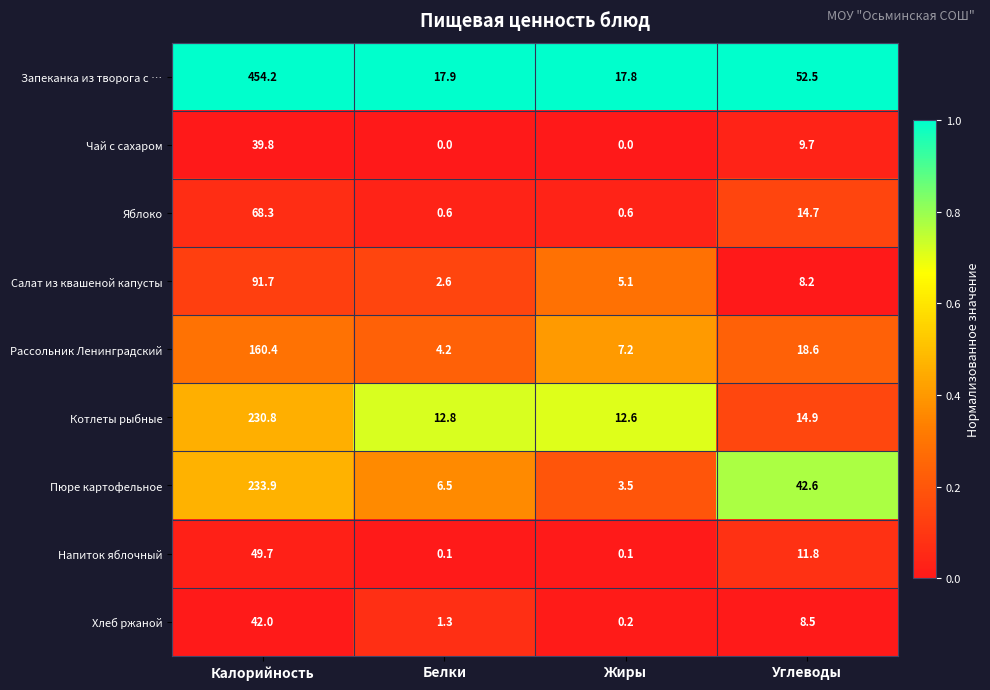

Which series has the widest spread of values?

Запеканка из творога с …